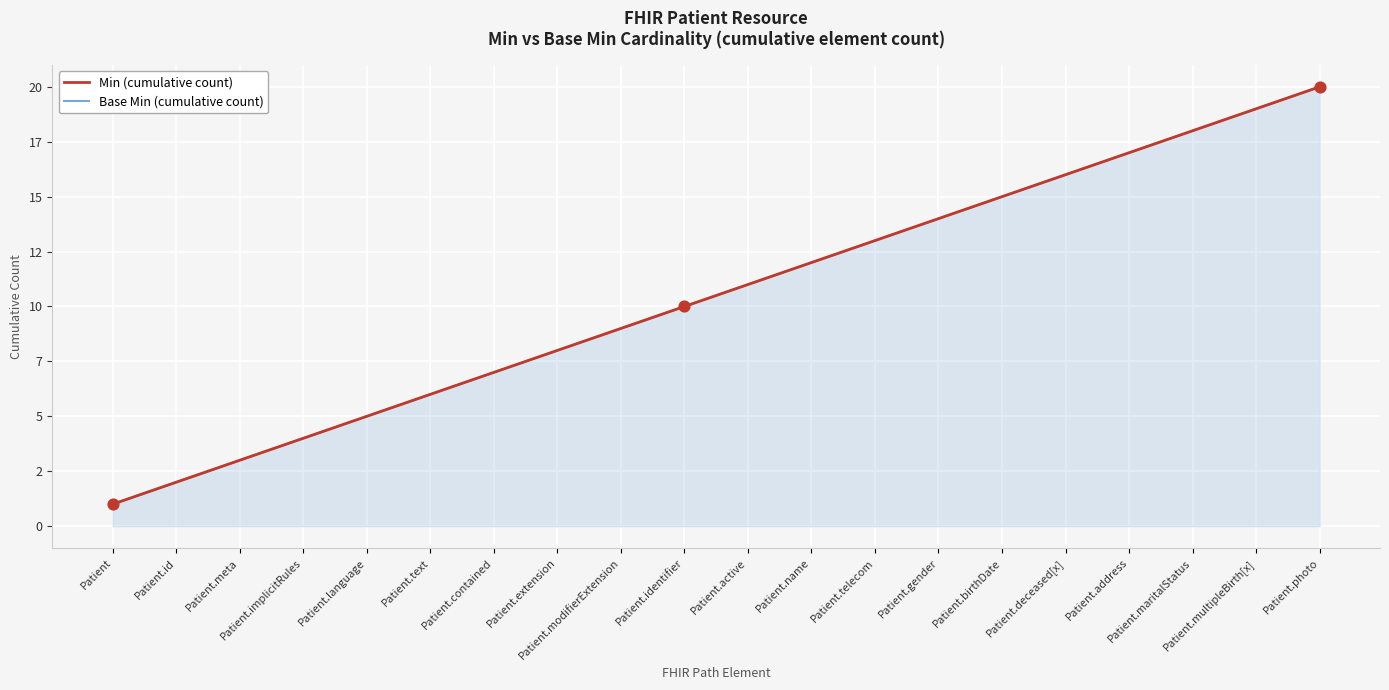

At how many categories does at least one series exceed 19?

1